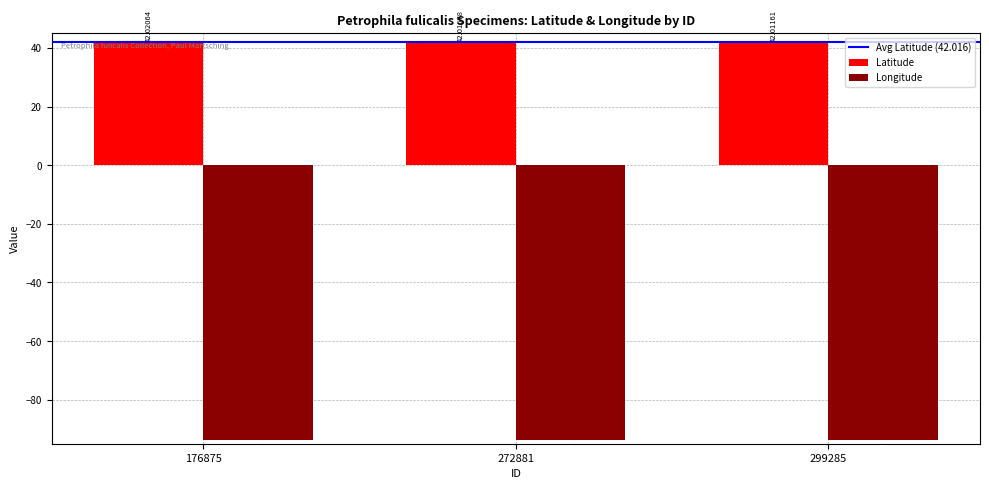

Reading left to right, extract all data points from this chart.

Latitude: 176875=42.0	272881=42.0	299285=42.0
Longitude: 176875=-93.6	272881=-93.6	299285=-93.6